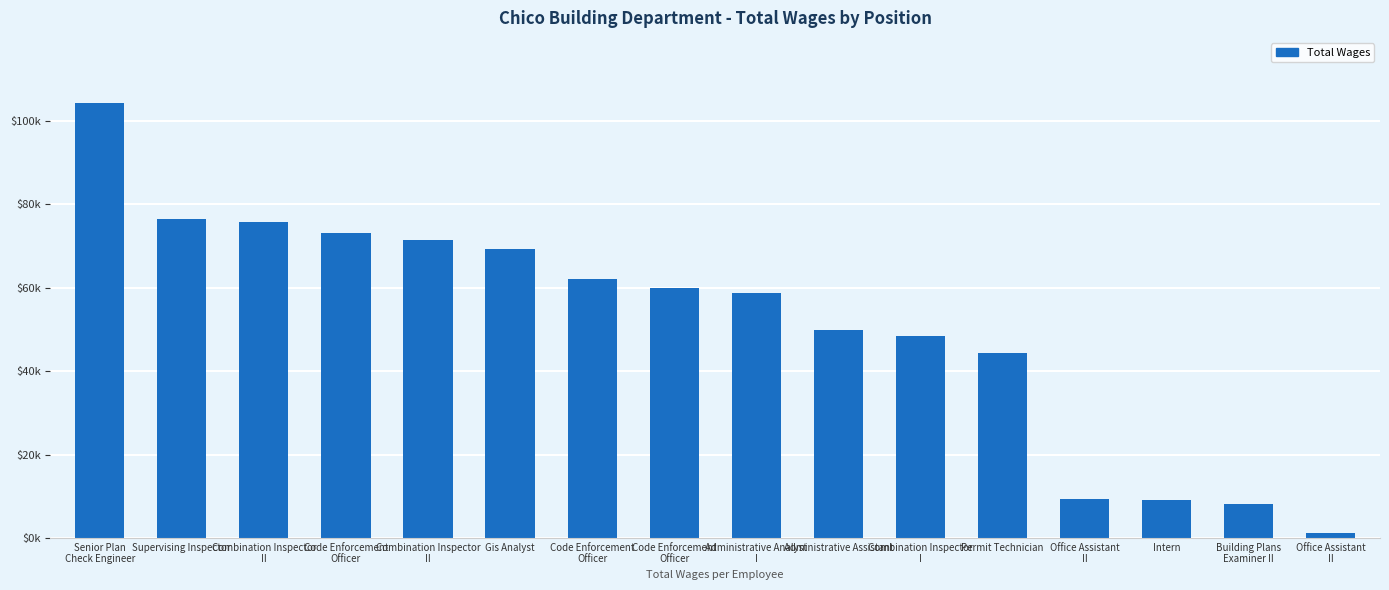

List the labels in order of value, largest first.

Senior Plan
Check Engineer, Supervising Inspector, Combination Inspector
II, Code Enforcement
Officer, Combination Inspector
II, Gis Analyst, Code Enforcement
Officer, Code Enforcement
Officer, Administrative Analyst
I, Administrative Assistant, Combination Inspector
I, Permit Technician, Office Assistant
II, Intern, Building Plans
Examiner II, Office Assistant
II